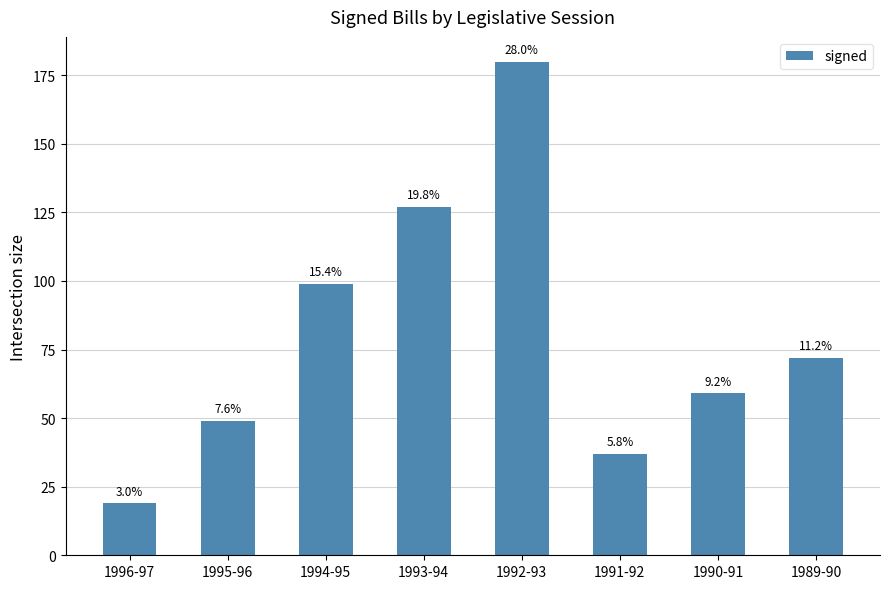

How many bars are there in total?

8